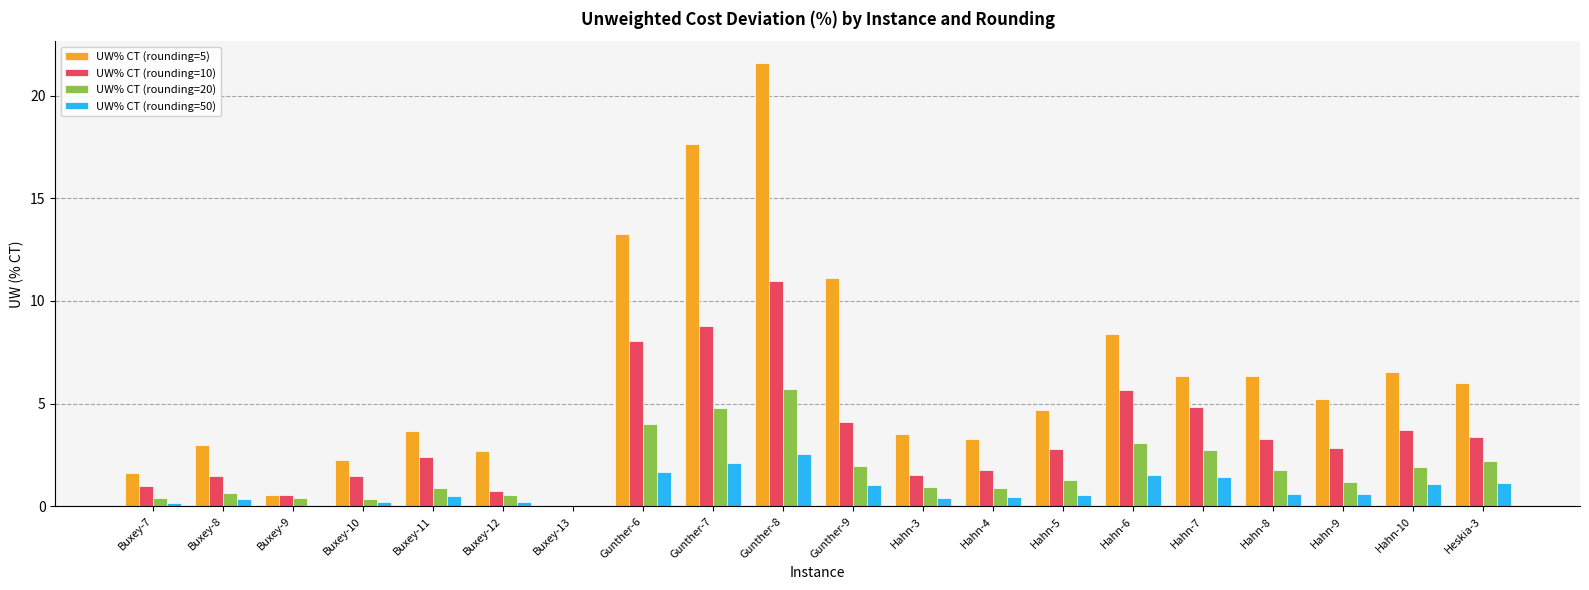

The value of UW% CT (rounding=5) at Gunther-9 is 16.1. True or false?

False